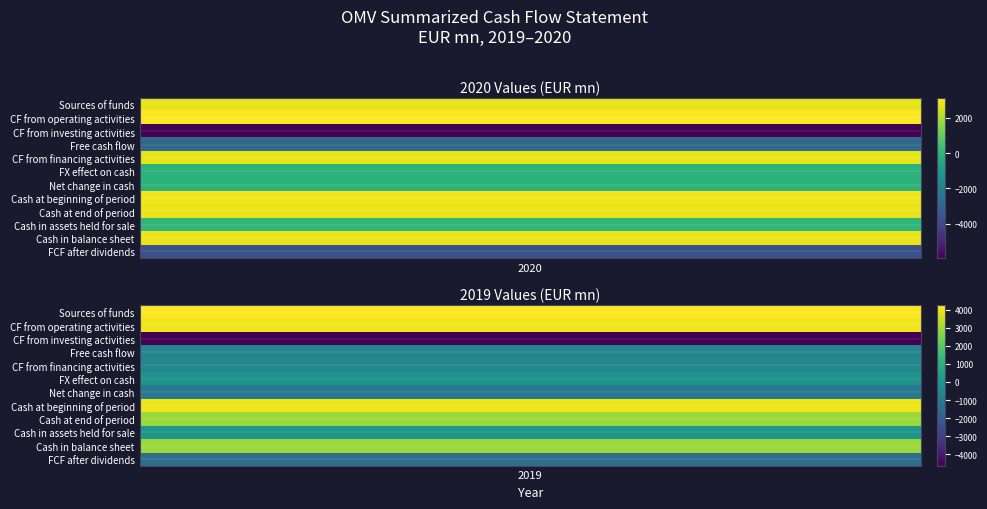

Reading right to left, list all the values displayed in this chart.

Sources of funds: 1=4264	0=2786
Cash flow from operating activities: 1=4056	0=3137
Cash flow from investing activities: 1=-4638	0=-5948
Free cash flow: 1=-583	0=-2811
Cash flow from financing activities: 1=-484	0=2808
Effect of exchange rate changes on cash: 1=-22	0=-66
Net decrease/increase in cash: 1=-1088	0=-69
Cash and cash equivalents at beginning: 1=4026	0=2938
Cash and cash equivalents at end: 1=2938	0=2869
thereof cash in Assets held for sale: 1=7	0=15
Cash equivalents presented in balance: 1=2931	0=2854
Free cash flow after dividends: 1=-1441	0=-3690